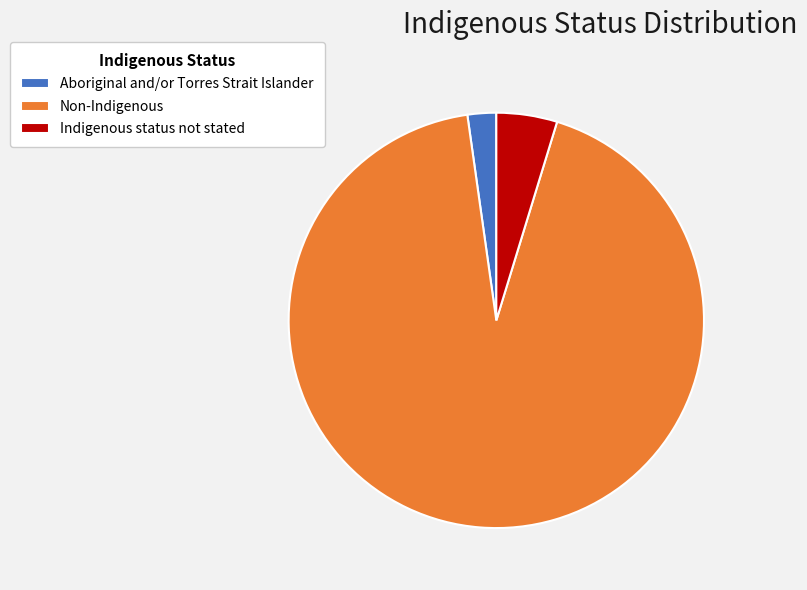

Is there a majority slice in this chart?

Yes